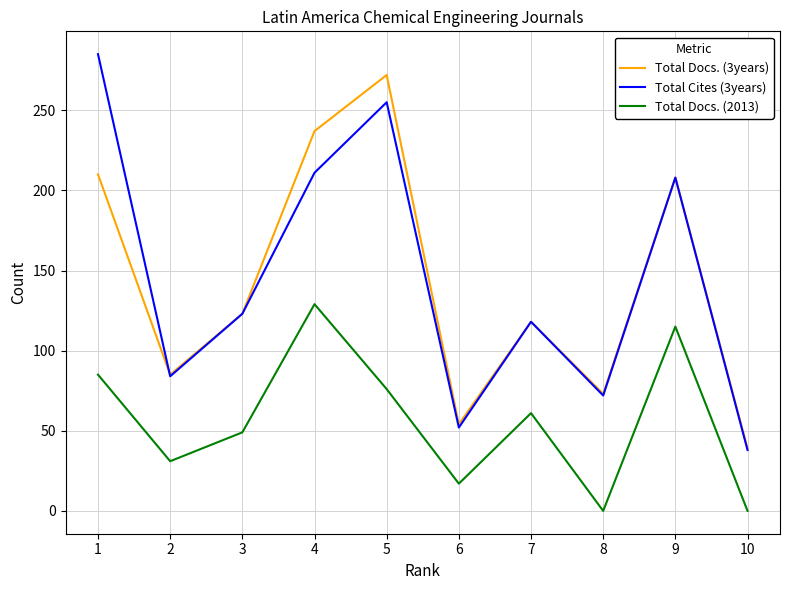

What is the highest value of the Total Docs. (2013) series?

129